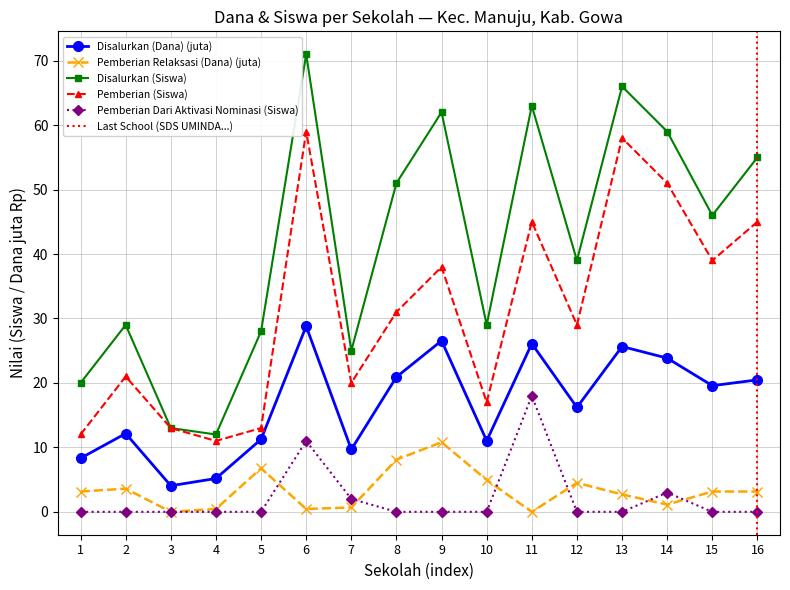

Is the value of Pemberian (Siswa) at 5 greater than the value of Pemberian Dari Aktivasi Nominasi (Siswa) at 12?

Yes